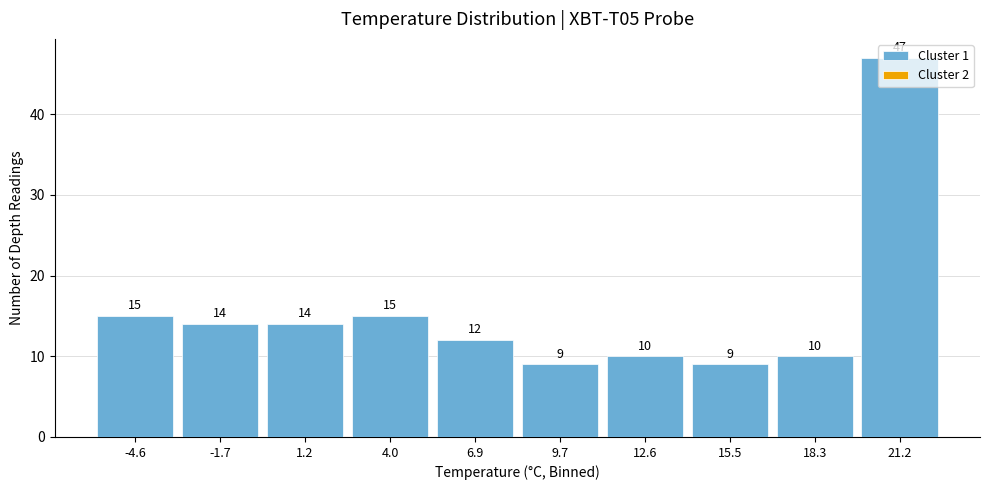

Reading left to right, list every bar in this chart as the range it spans on the x-axis followed by its height. The bar edges are not printed on the chart, so give them approximately, as read against the axis.

-6.0 to -3.0: 15
-3.0 to -0.5: 14
-0.5 to 2.5: 14
2.5 to 5.5: 15
5.5 to 8.5: 12
8.5 to 11.0: 9
11.0 to 14.0: 10
14.0 to 17.0: 9
17.0 to 19.5: 10
19.5 to 22.5: 47